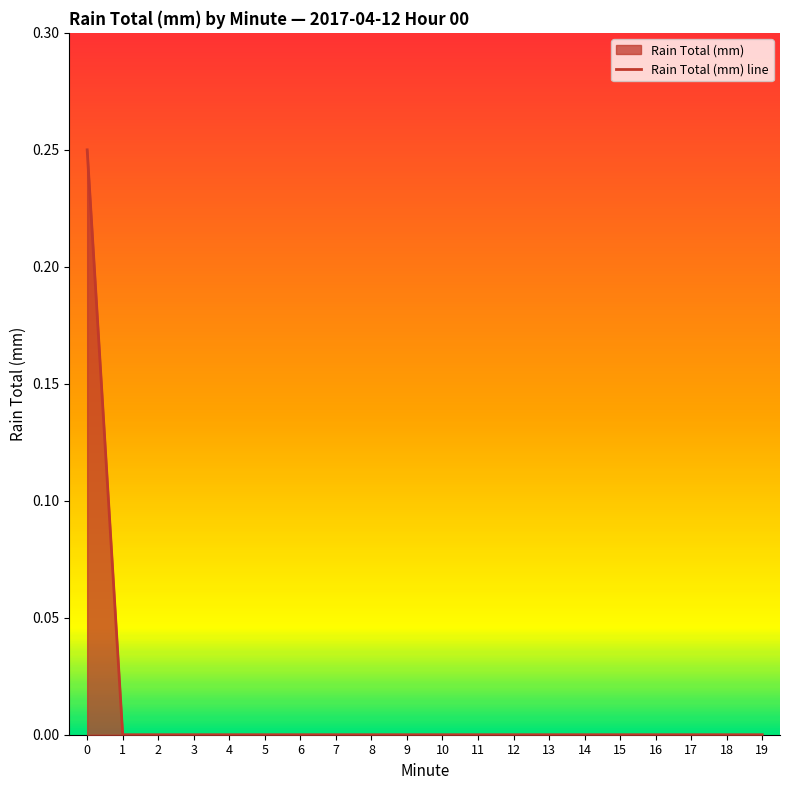

What is the difference between the maximum and second lowest values?

0.2